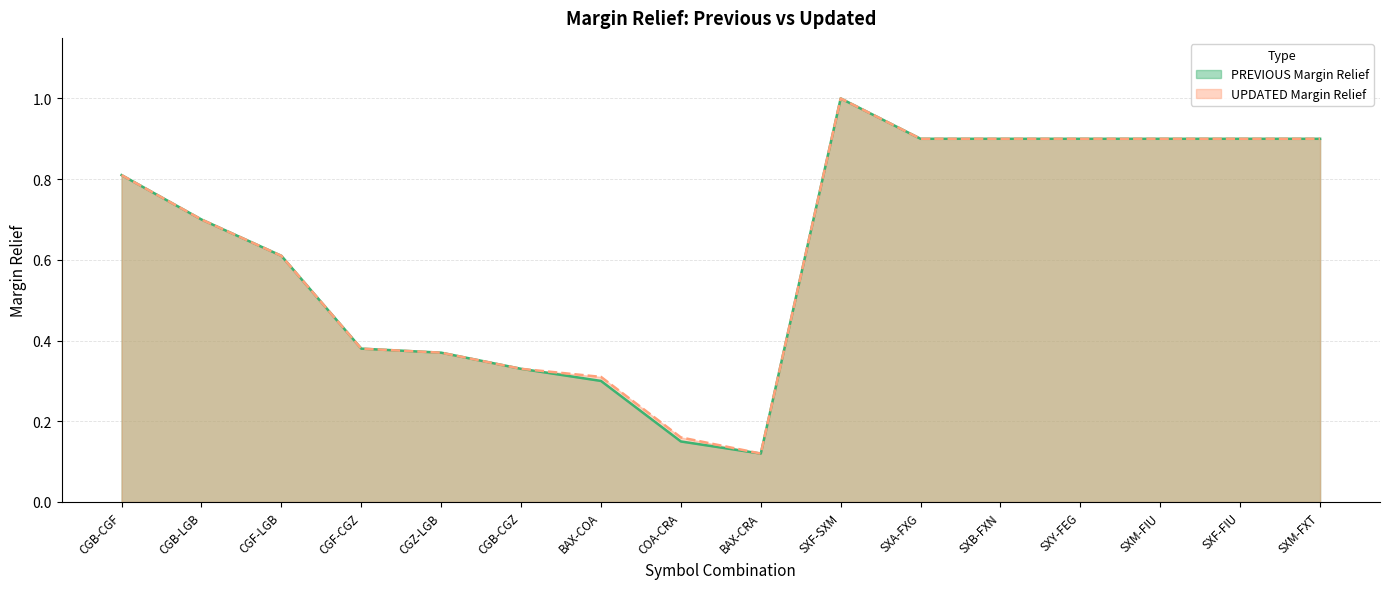

At which label is PREVIOUS Margin Relief closest to 0?

BAX-CRA